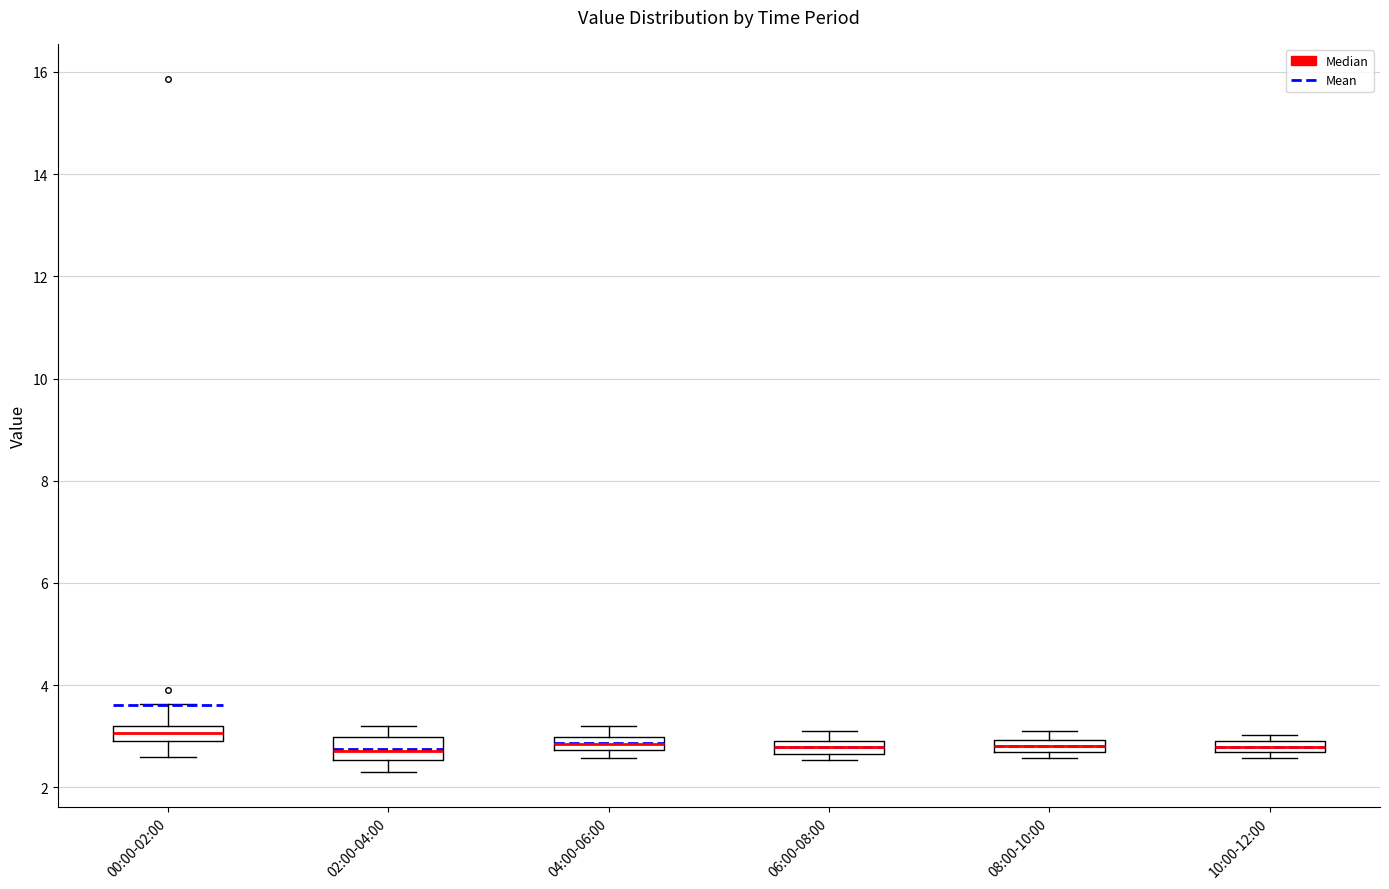

Which box's median line is the highest?

00:00-02:00